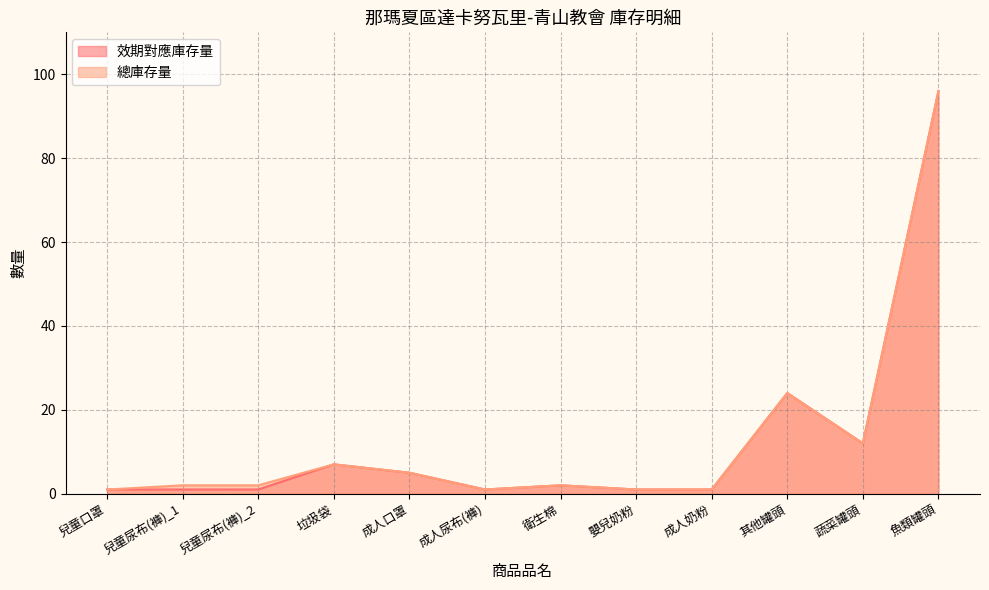

Reading left to right, extract all data points from this chart.

效期對應庫存量: 1	1	1	7	5	1	2	1	1	24	12	96
總庫存量: 1	2	2	7	5	1	2	1	1	24	12	96